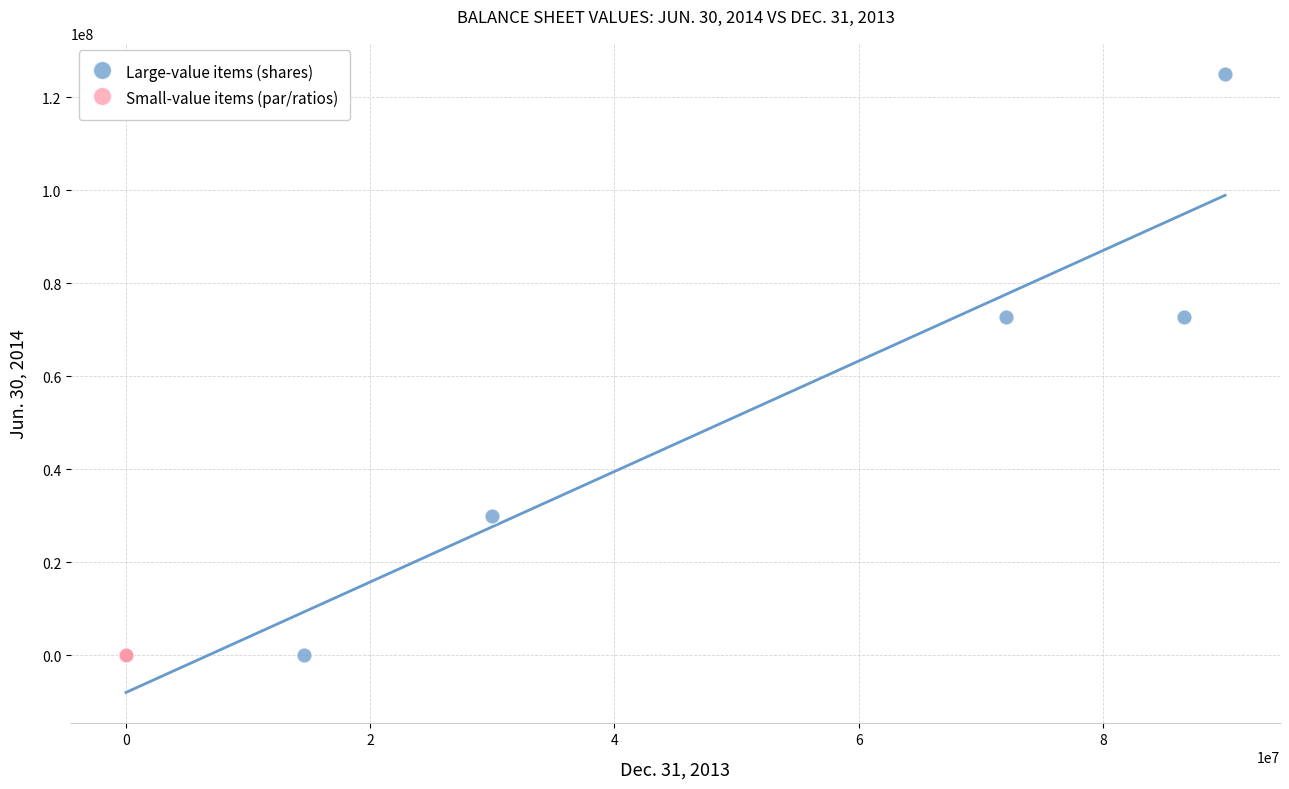

Which series has the widest spread of Y values?

Large-value items (shares)